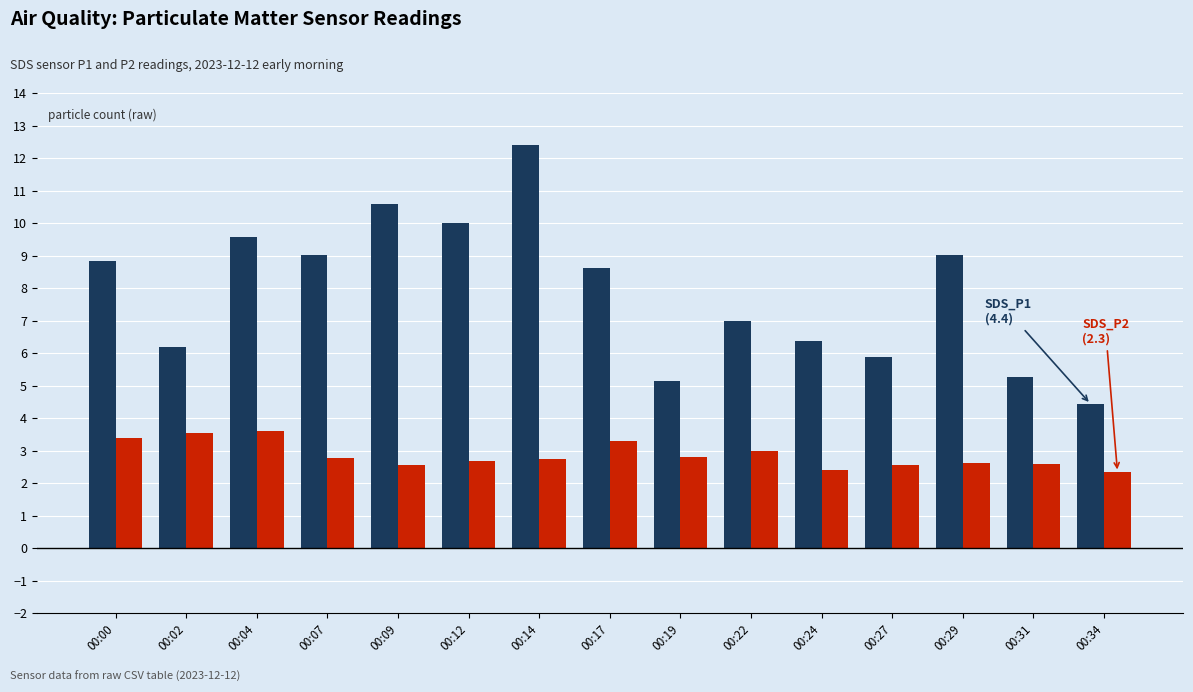

What is the greatest value displayed?

12.4